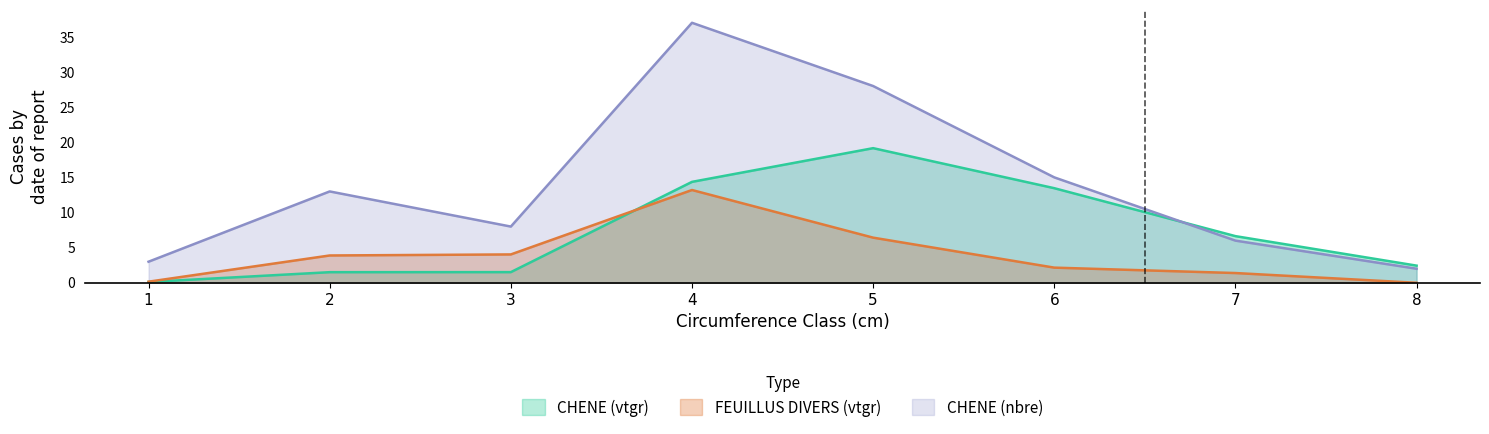

What is the value of the FEUILLUS DIVERS (vtgr) point at the 3rd from the left?

4.0